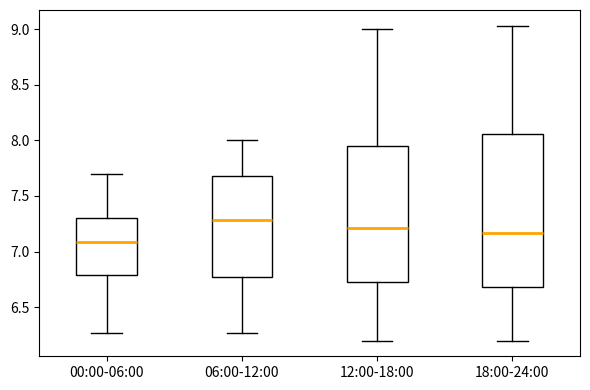

Reading left to right, transcribe this box plot: for each box, give where its median line is, the range the box spans, and where its two whiskers end, as read against the y-axis. The values are not printed on the chart, so give them approximately, as read against the axis.

00:00-06:00: median 7.10, box 6.80 to 7.30, whiskers 6.25 to 7.70
06:00-12:00: median 7.30, box 6.80 to 7.70, whiskers 6.25 to 8.00
12:00-18:00: median 7.20, box 6.70 to 7.95, whiskers 6.20 to 9.00
18:00-24:00: median 7.15, box 6.70 to 8.05, whiskers 6.20 to 9.05